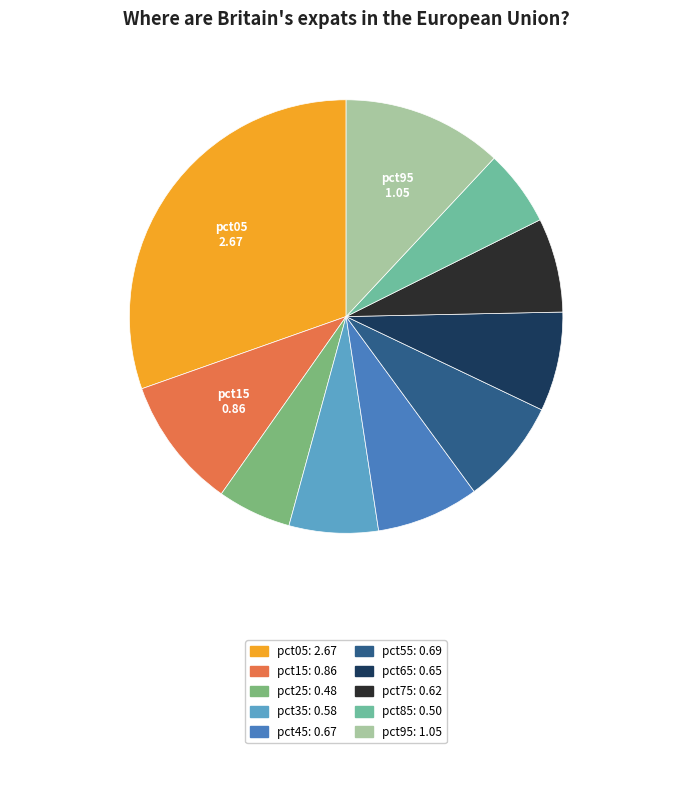

Which slice is the smallest?

pct25